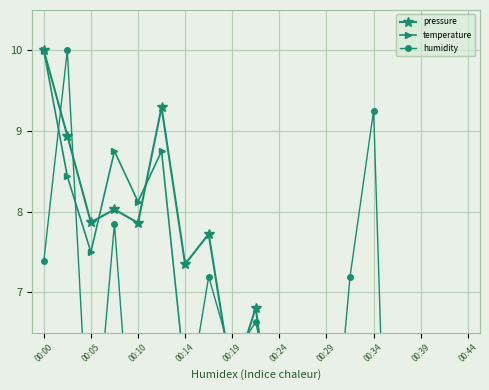

Which series has the largest range (max minus min)?

pressure